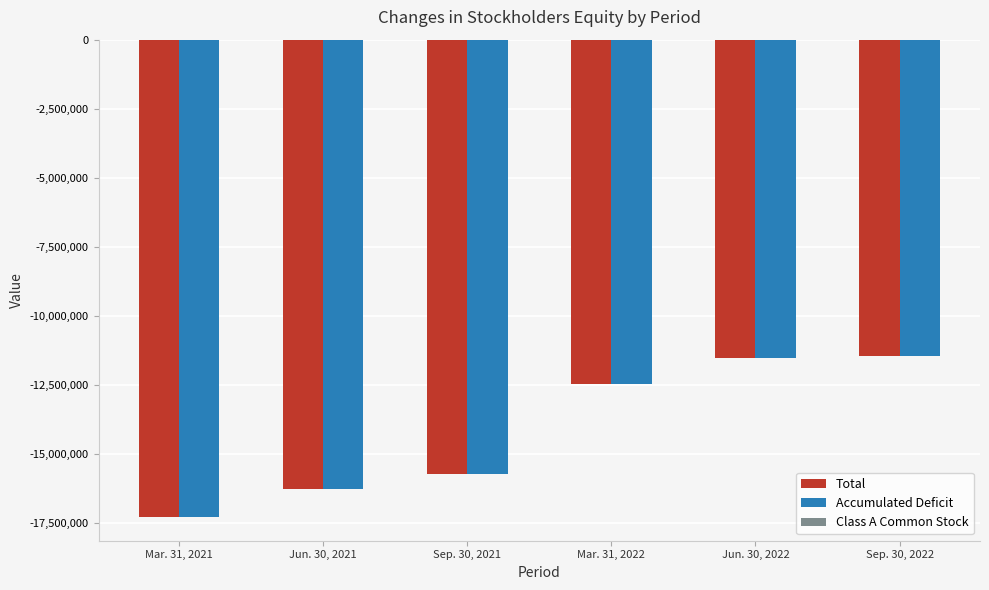

Which category has the lowest value in the Accumulated Deficit series?

Mar. 31, 2021